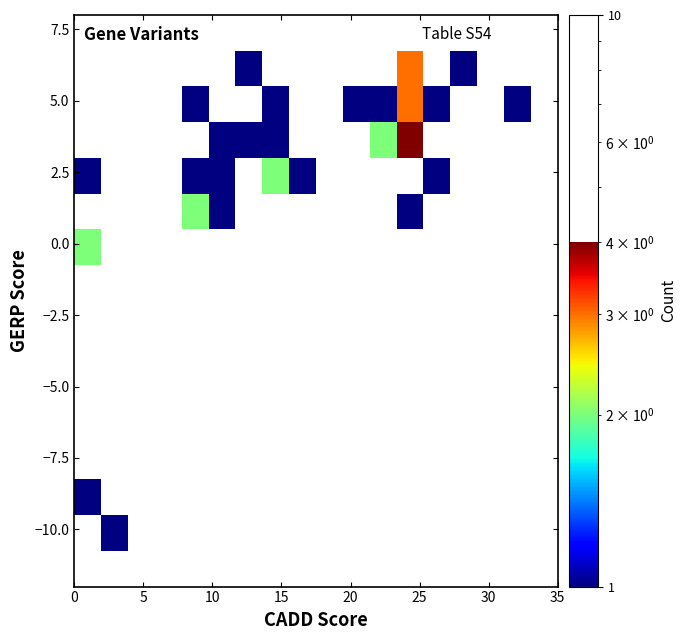

How many categories are shown in the chart?

18